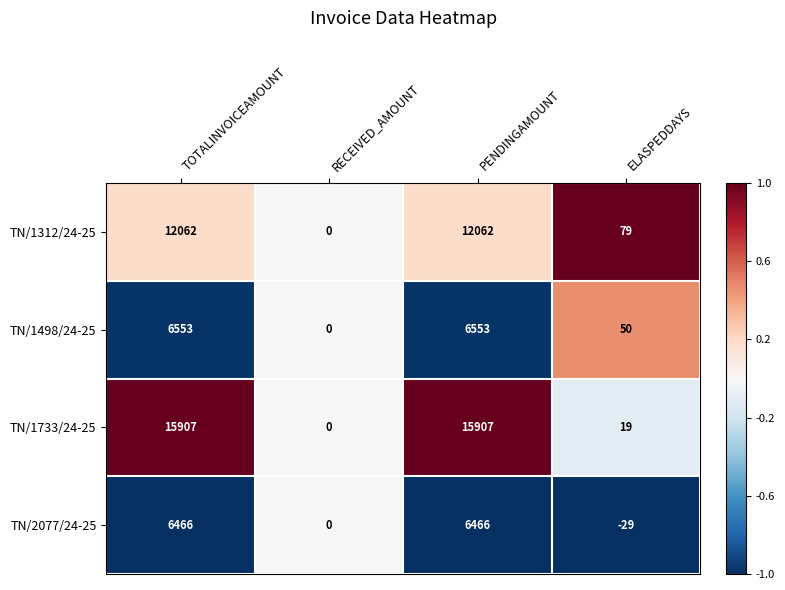

What is the approximate value of TN/1498/24-25 at PENDINGAMOUNT, to the nearest 10?

6550